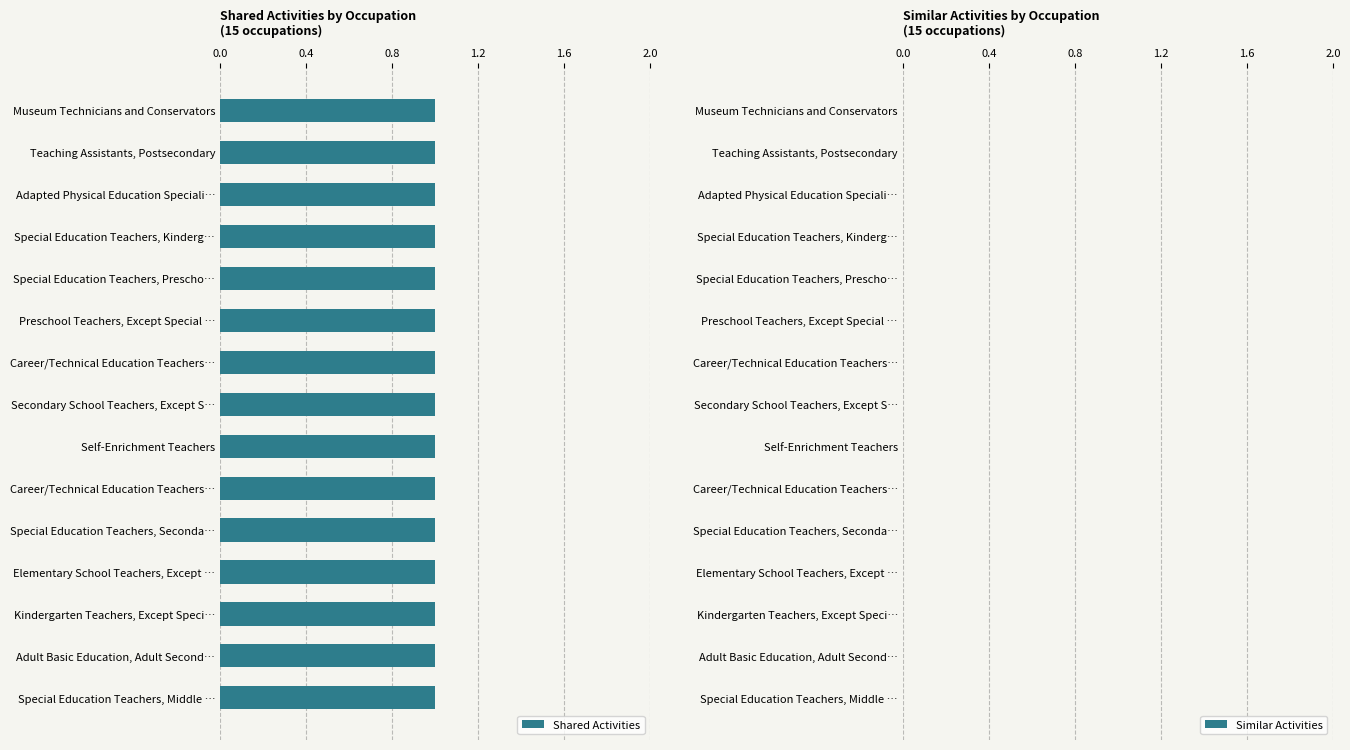

True or false: Similar Activities has a value of 0 at Museum Technicians and Conservators.

True